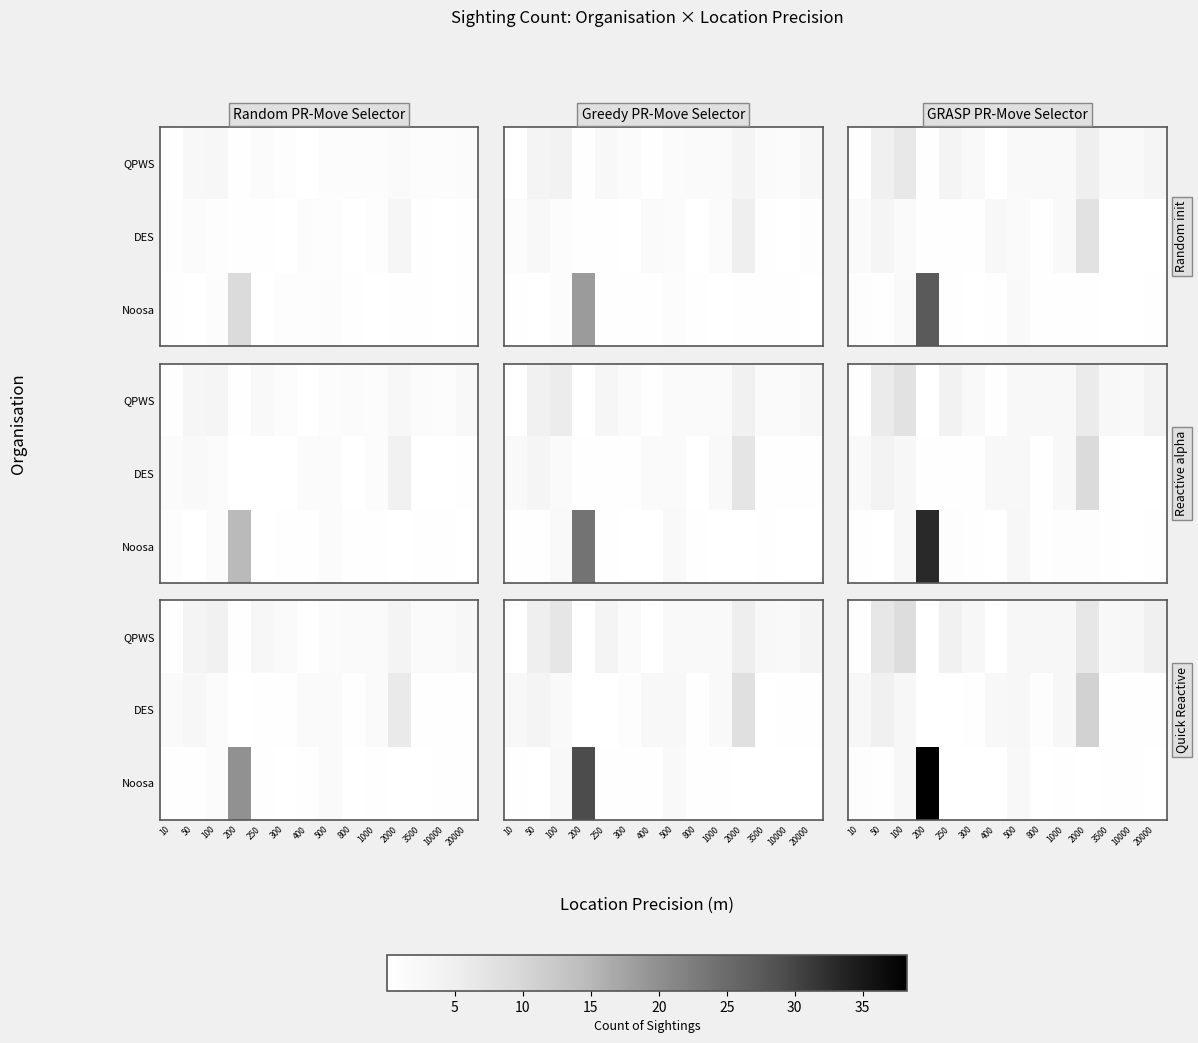

How many distinct data groups are displayed?

3